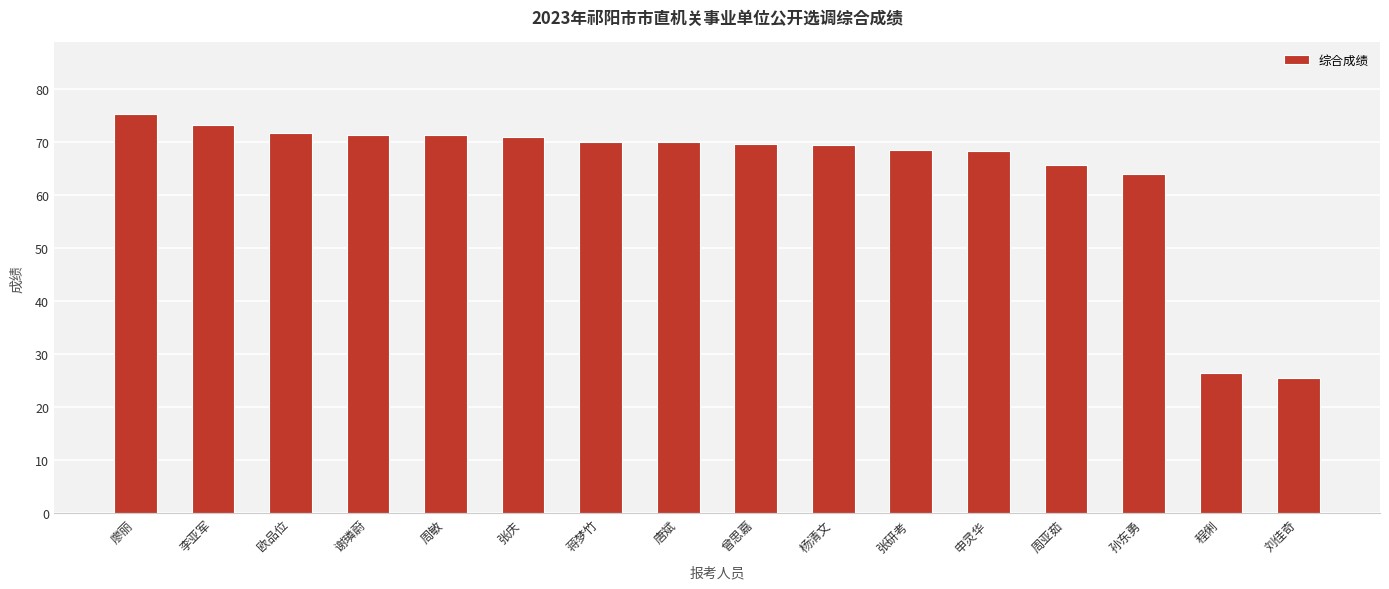

What is the difference between the maximum and minimum values?

49.8